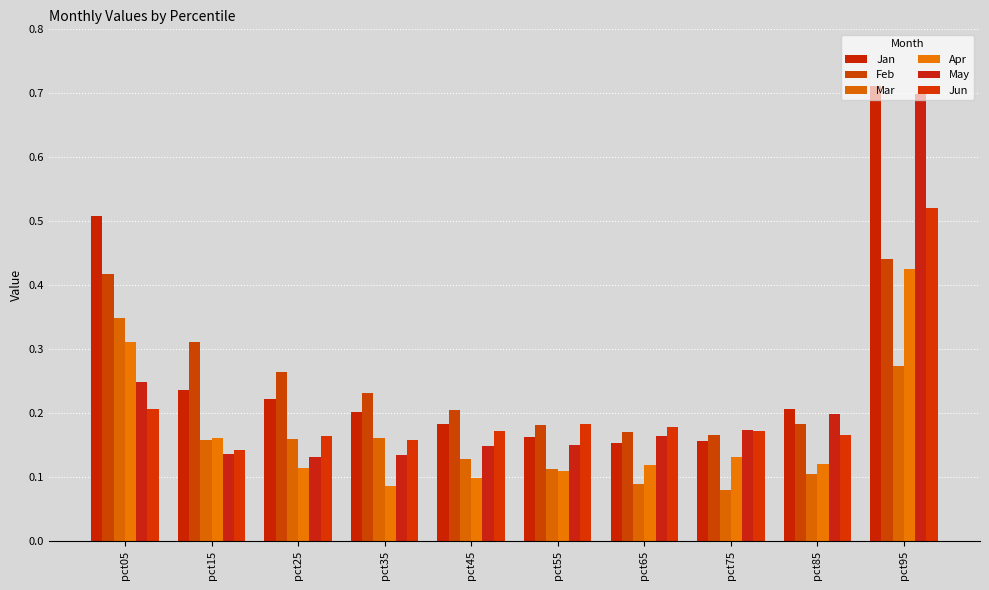

How many categories are shown in the chart?

10